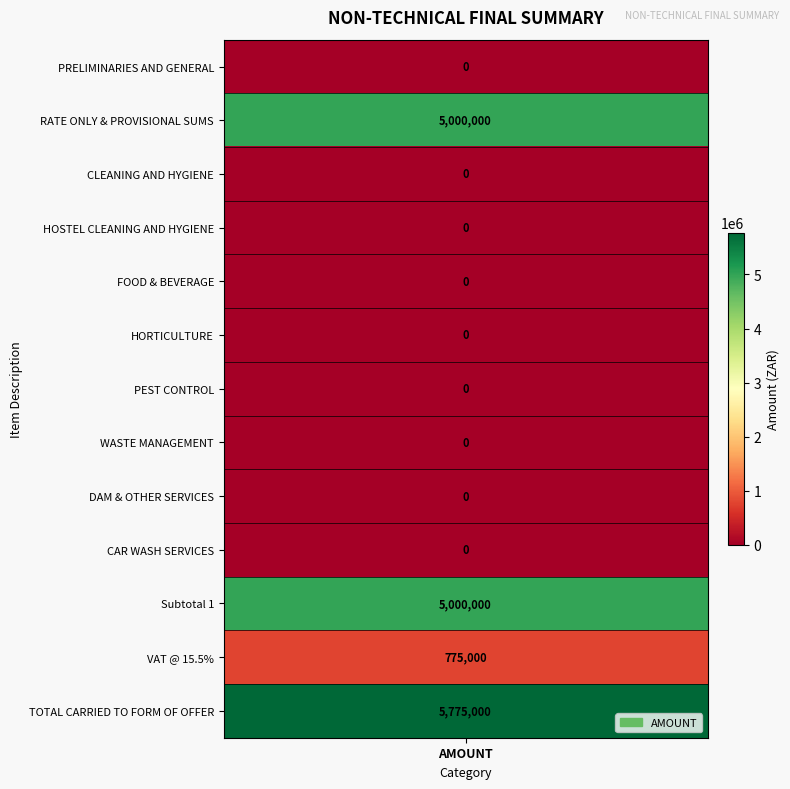

Reading left to right, list all the values displayed in this chart.

0	5000000	0	0	0	0	0	0	0	0	5000000	775000	5775000